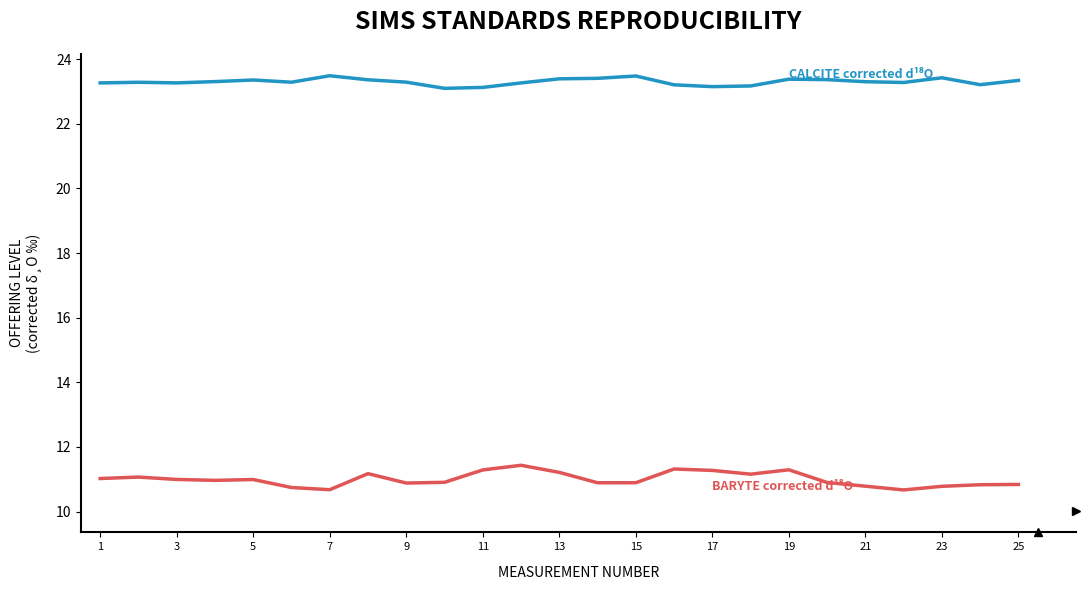

What is the minimum value shown in the chart?

10.7